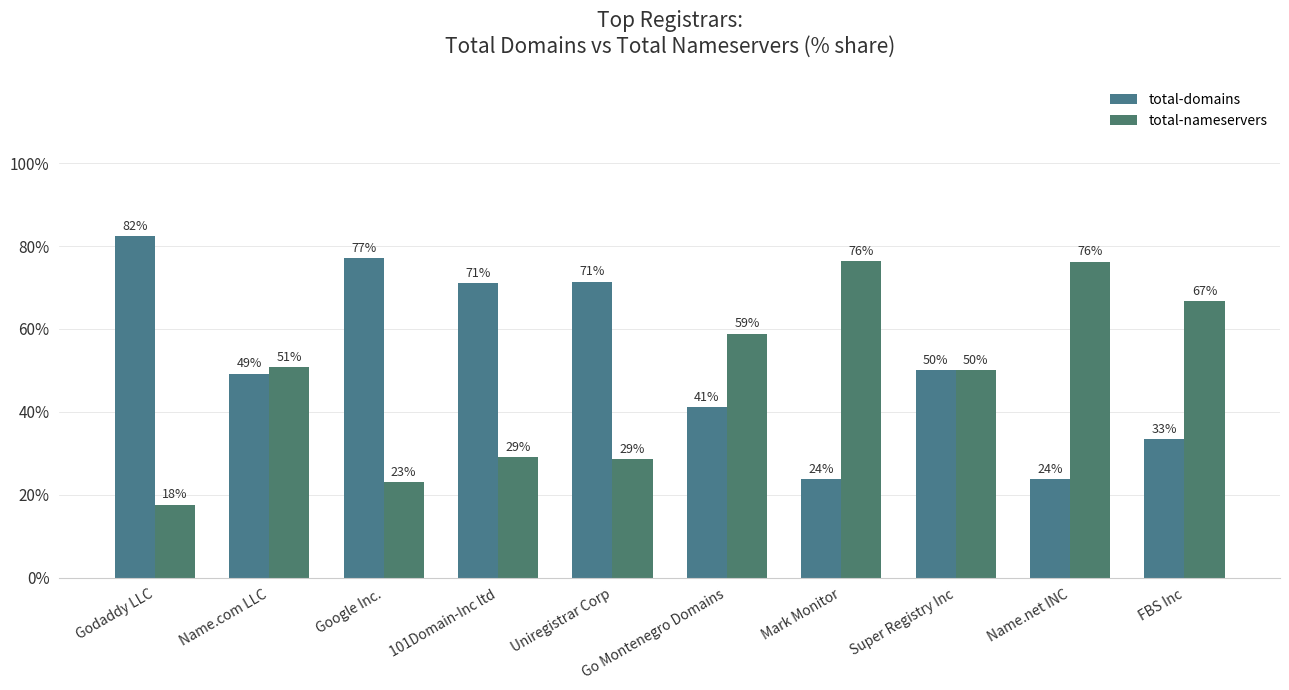

How many data points in total-nameservers are less than 50?

4